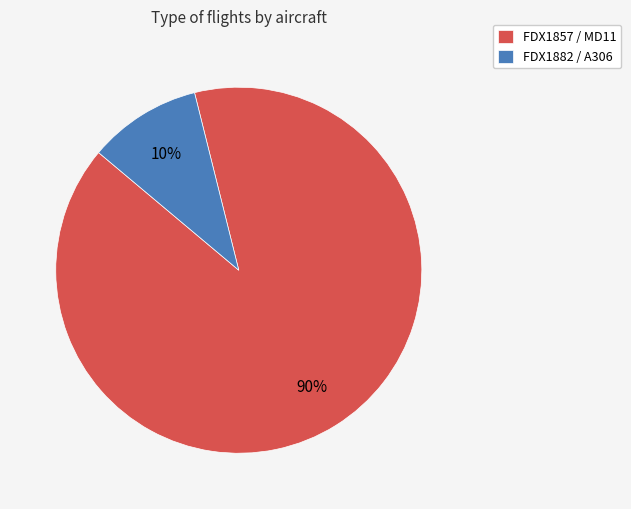

True or false: FDX1857 / MD11 accounts for 90% of the total.

True